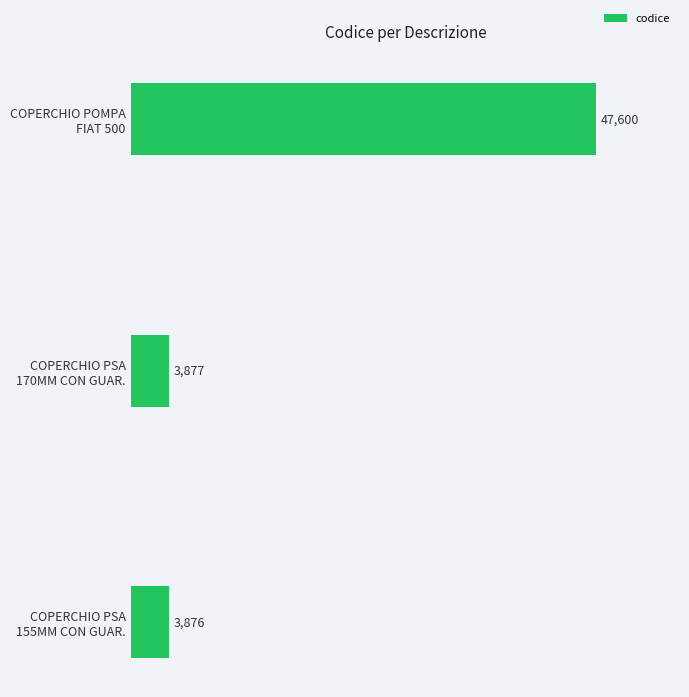

What is the value of the 2nd bar from the top?

3877